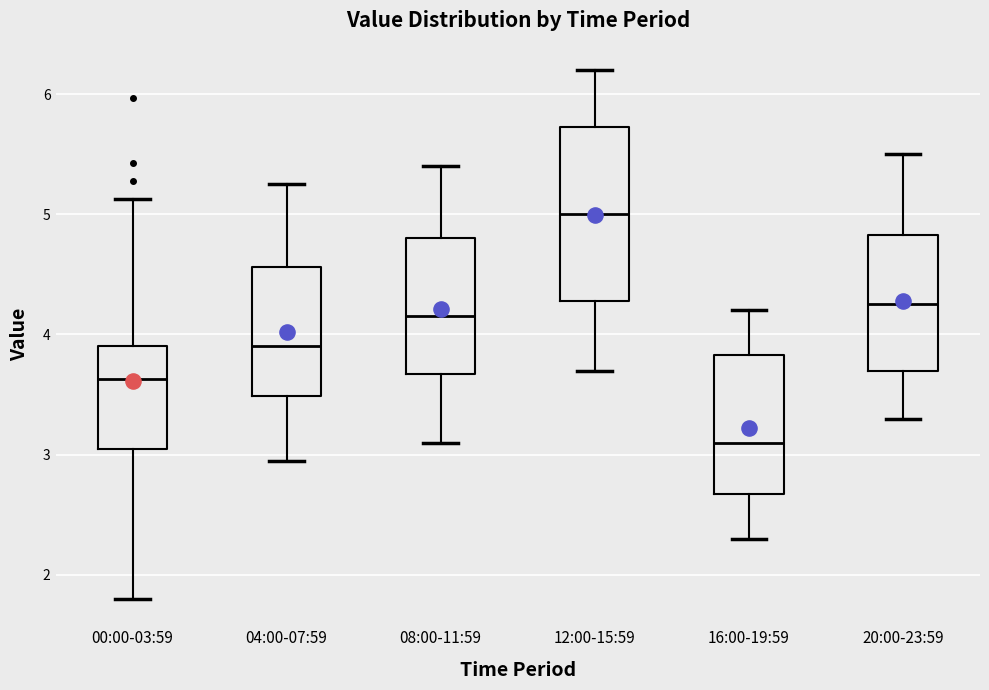

Which box's median line is the lowest?

16:00-19:59